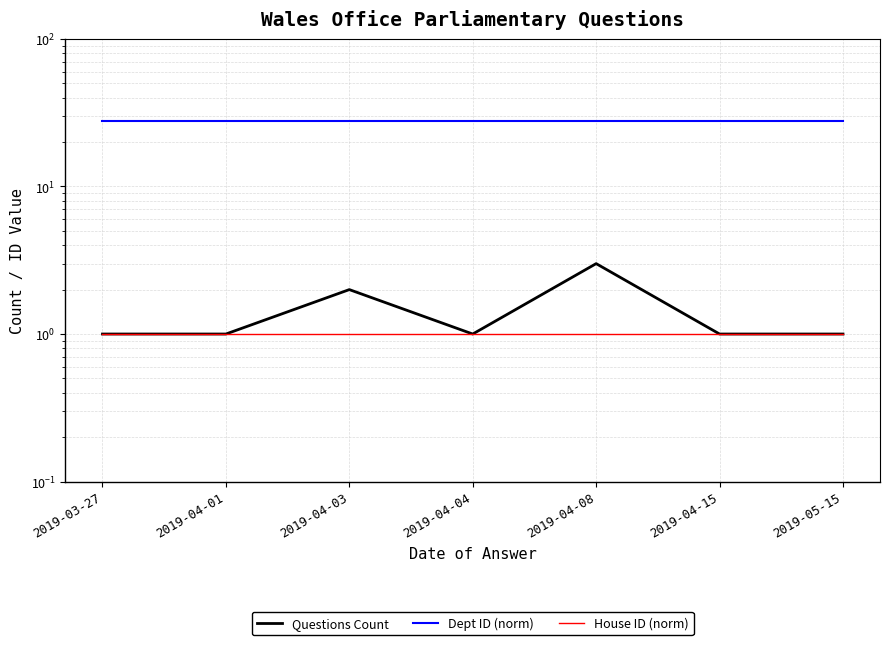

What is the average value of the Questions Count series?

1